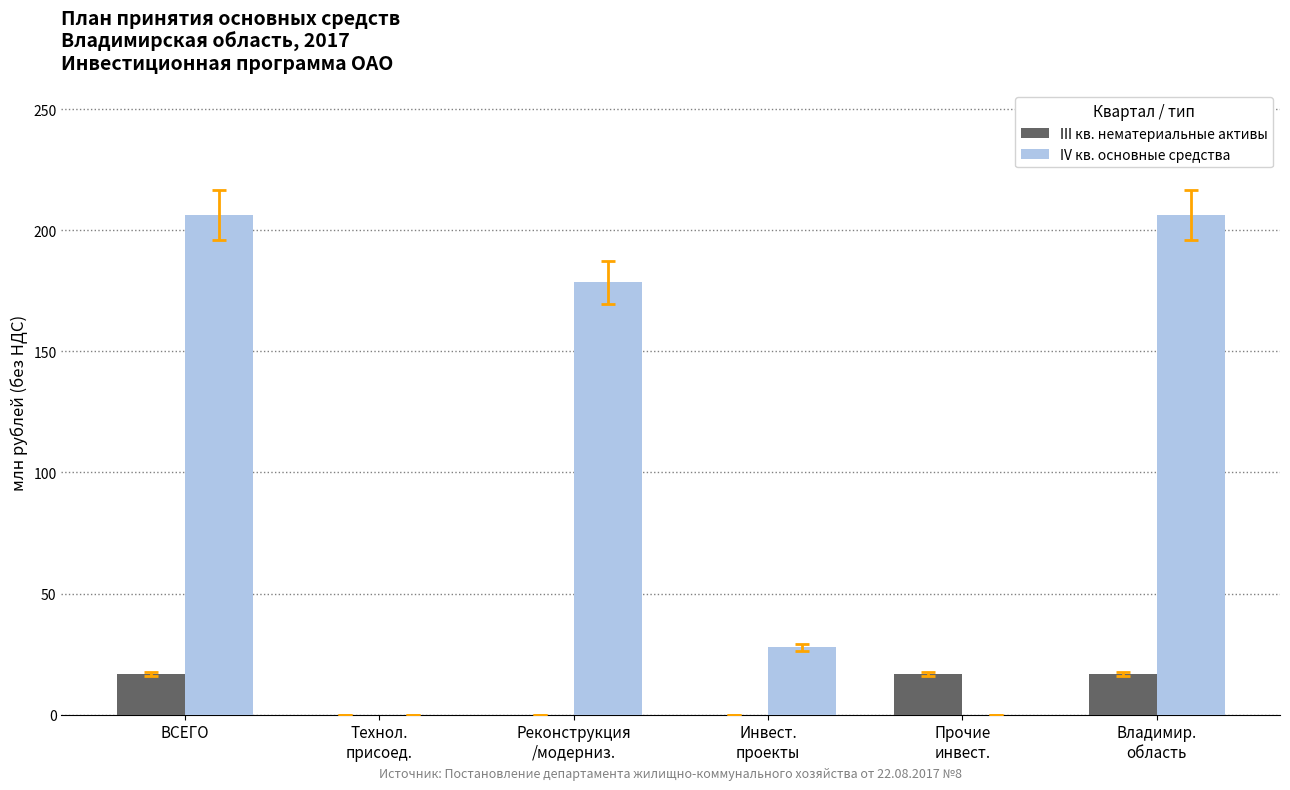

How many series are shown in this chart?

2